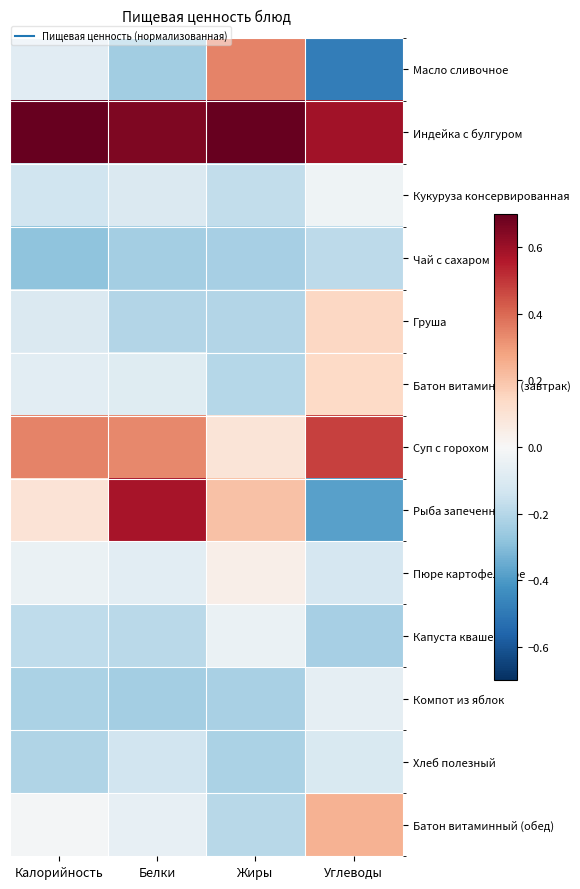

At which category is the sum across all series the highest?

Жиры